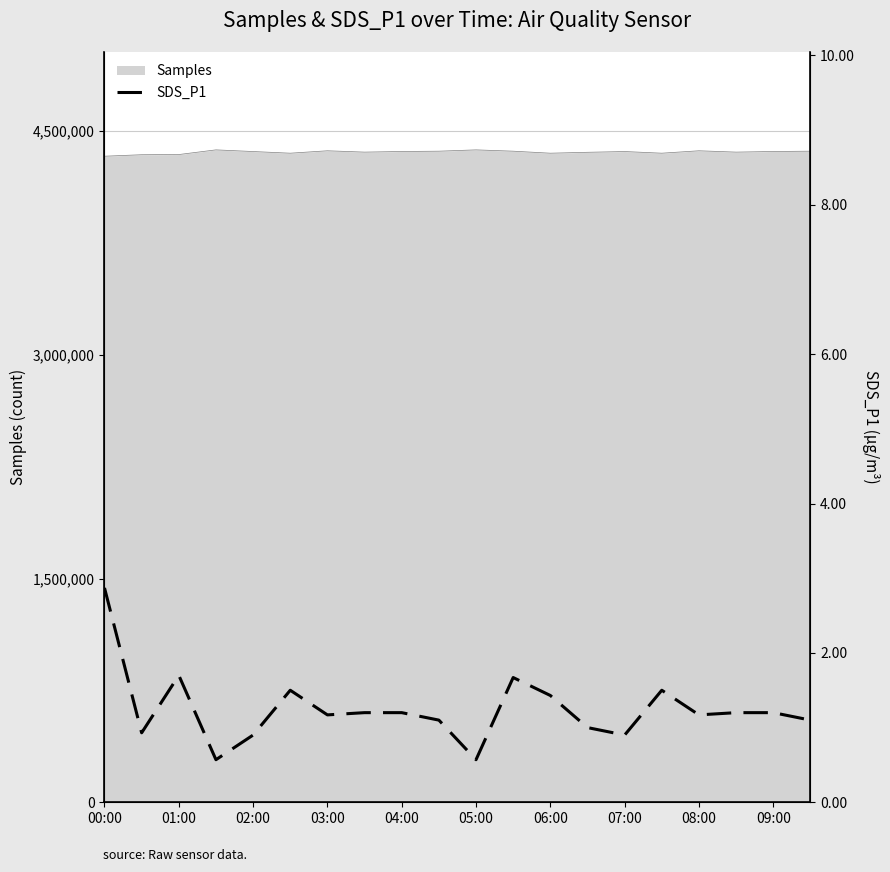

The Samples series shows 2111550 at 01:00. True or false?

False